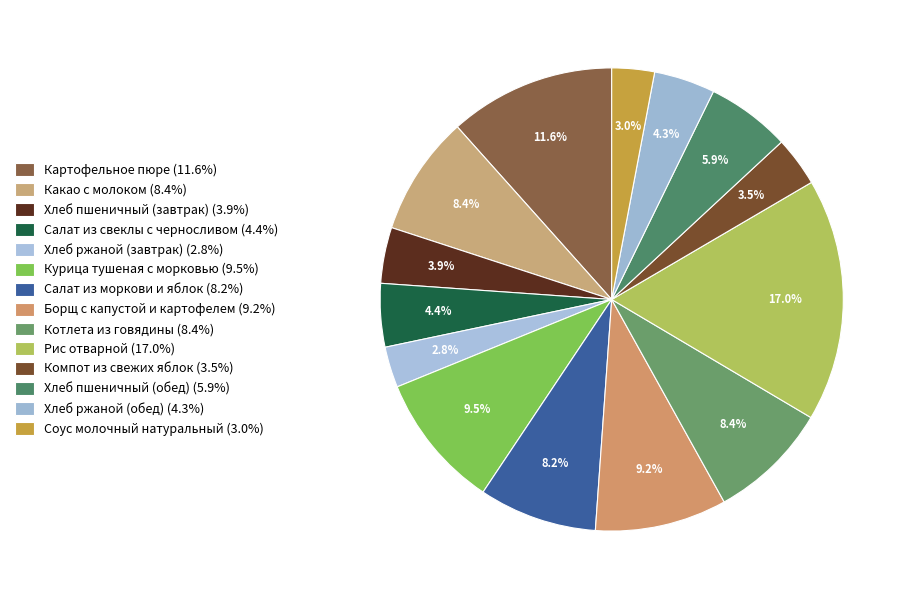

True or false: Рис отварной accounts for 17% of the total.

True